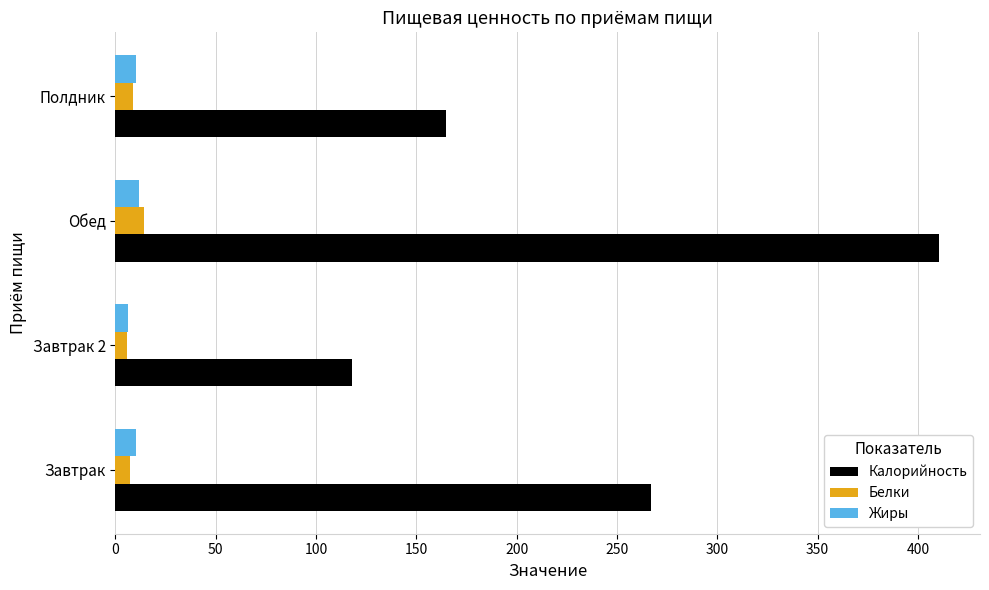

List the labels in order of Калорийность value, smallest first.

Завтрак 2, Полдник, Завтрак, Обед